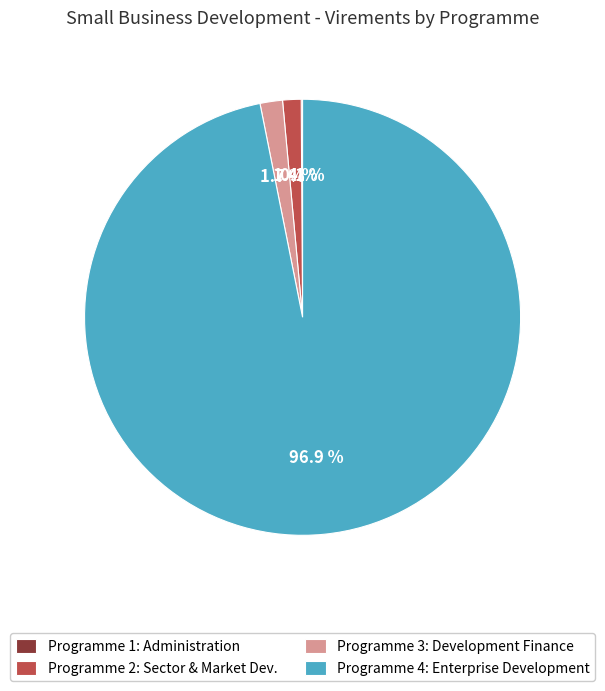

Which slice is the largest?

Programme 4: Enterprise Development